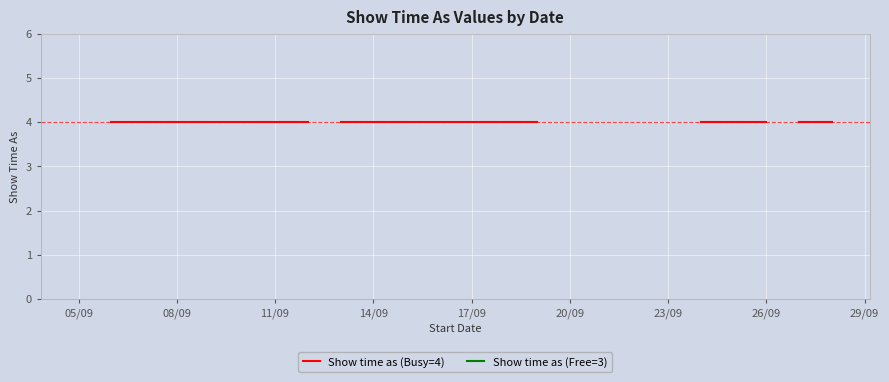

True or false: Show time as (Busy=4) and Show time as (Free=3) cross at least once.

False